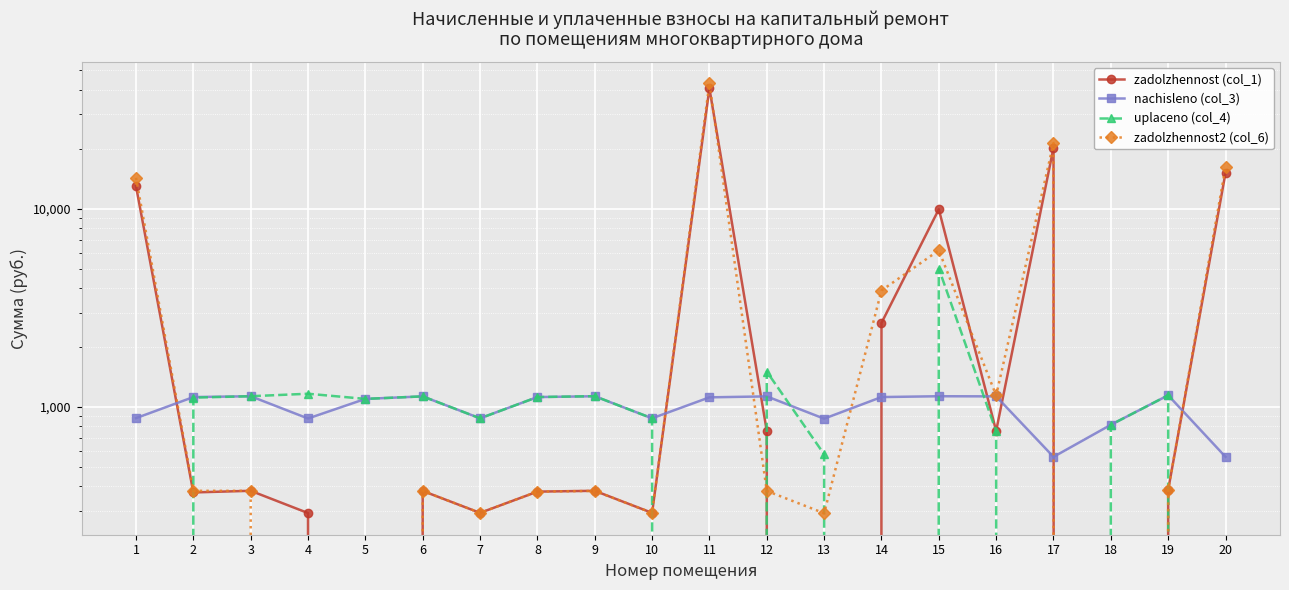

What is the value of the zadolzhennost2 (col_6) point at the 3rd from the left?

378.1